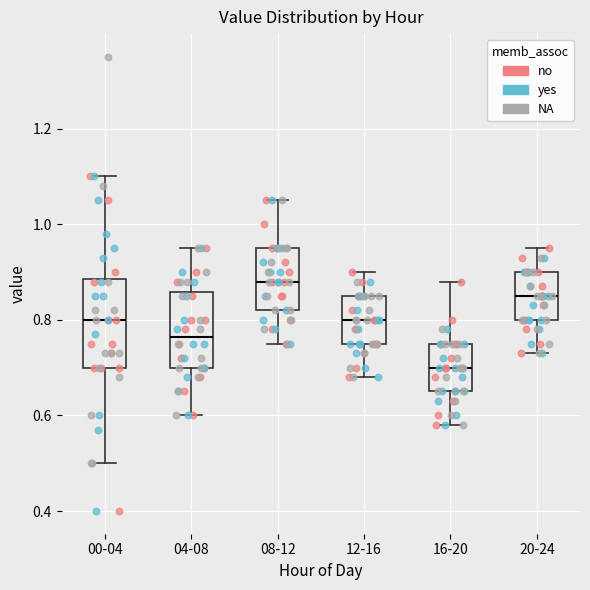

Which box's median line is the highest?

08-12